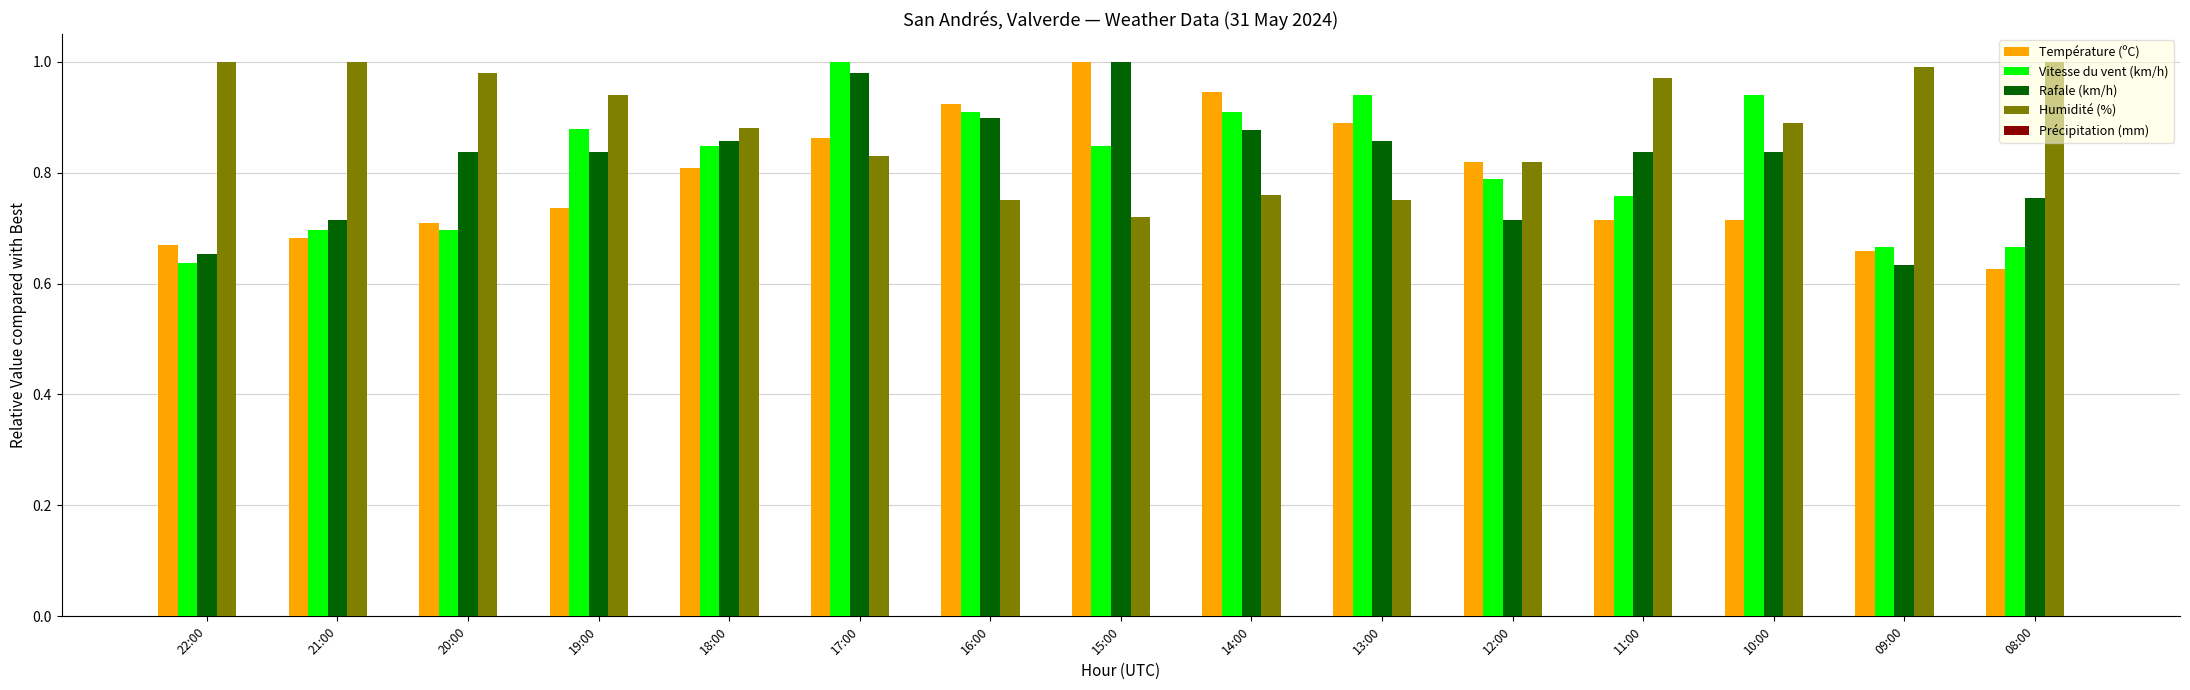

What is the sum of the Température (ºC) values at 21:00 and 12:00?

1.5